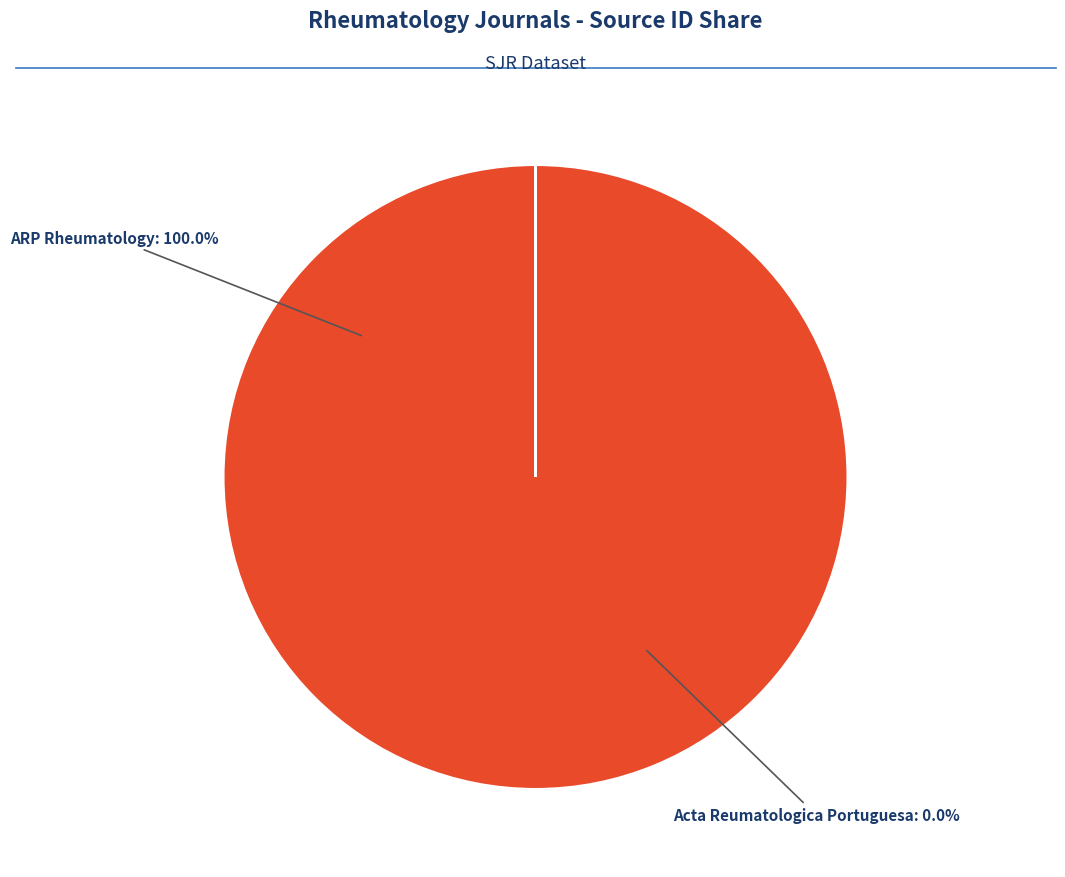

To the nearest percent, what is the difference between the ARP Rheumatology and Acta Reumatologica Portuguesa slice percentages?

100%